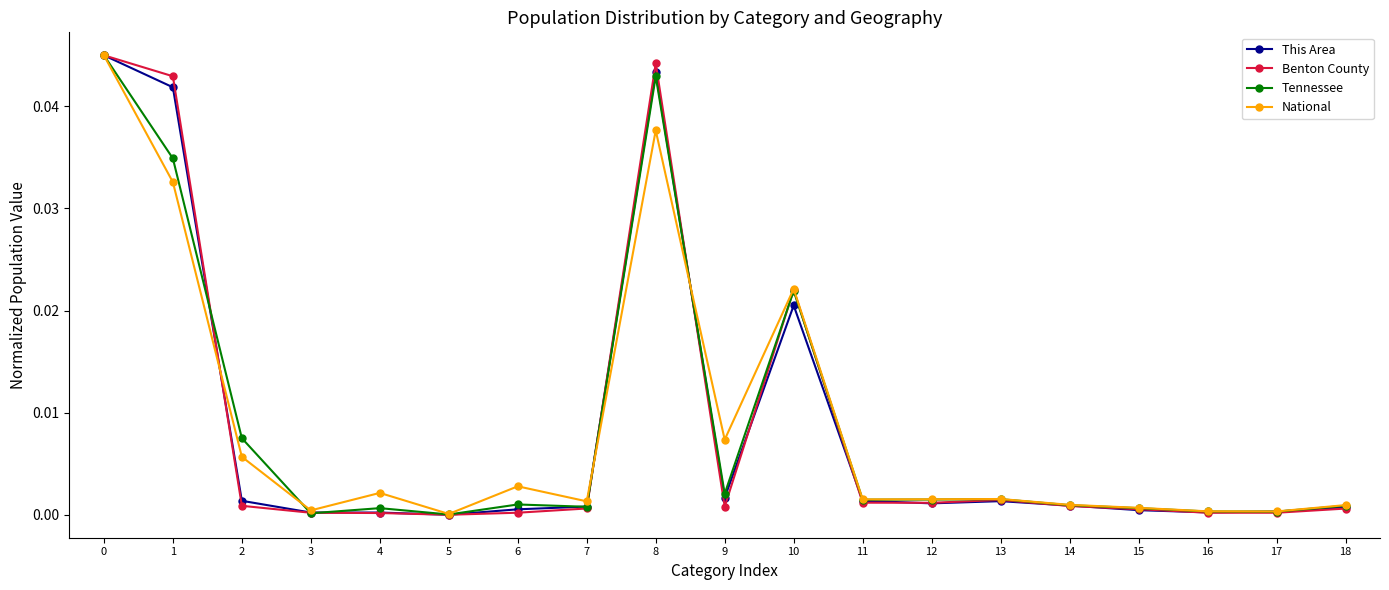

Where is the first local maximum for National?

4